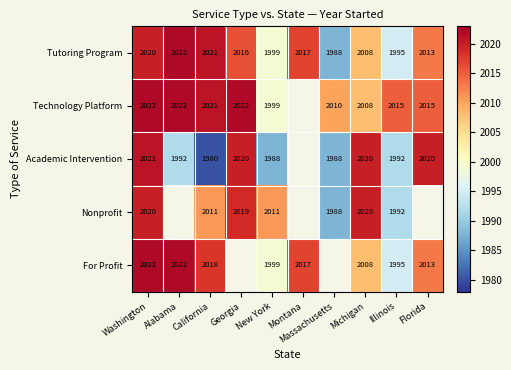

The value of Academic Intervention at Alabama is 2749.7. True or false?

False